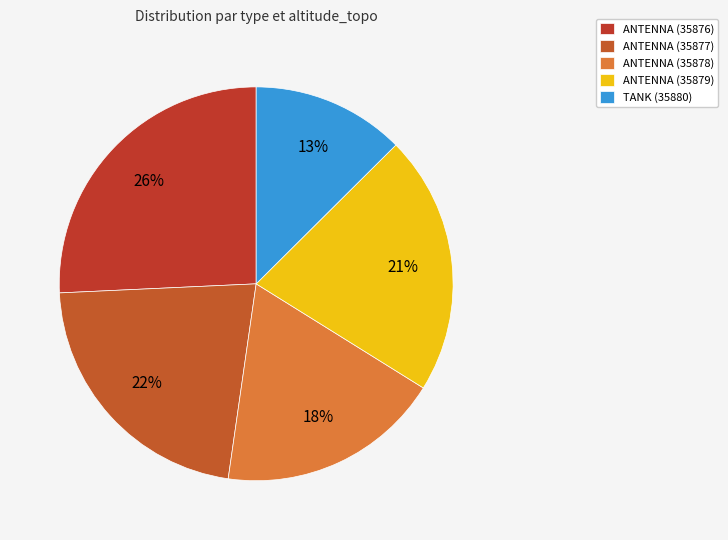

Is it true that ANTENNA (35879) is 8% of the pie?

False